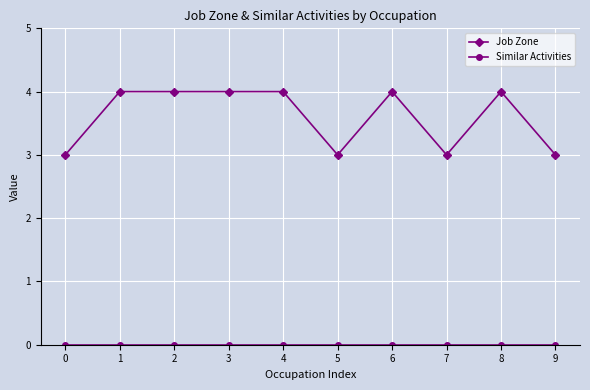

True or false: Job Zone has more than 1 interior local peaks.

True